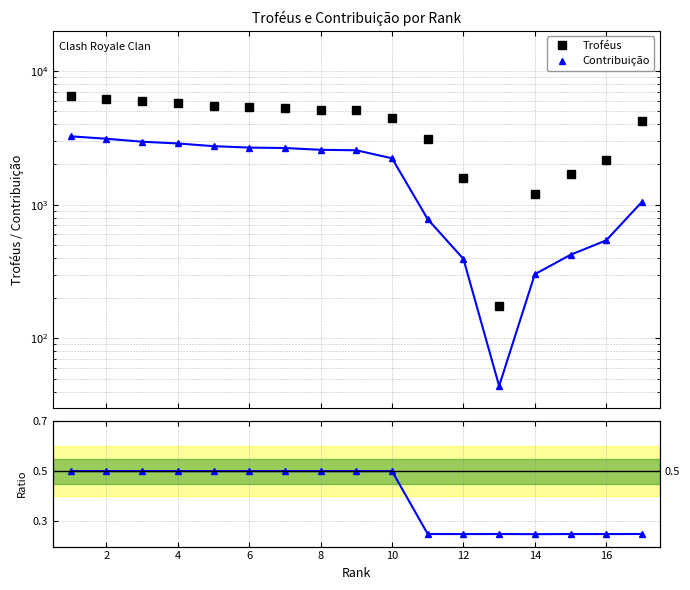

What is the average value of the Contribuição series?

1833.1